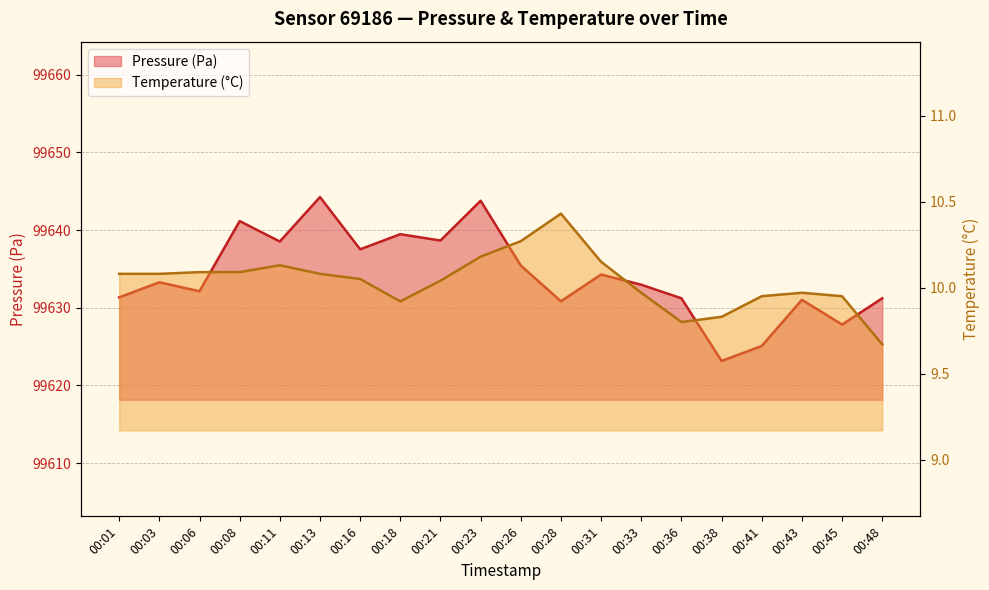

Reading left to right, list all the values displayed in this chart.

Pressure (Pa): 00:01=99631.3	00:03=99633.3	00:06=99632.1	00:08=99641.2	00:11=99638.5	00:13=99644.2	00:16=99637.5	00:18=99639.5	00:21=99638.7	00:23=99643.8	00:26=99635.4	00:28=99630.8	00:31=99634.3	00:33=99633.0	00:36=99631.2	00:38=99623.2	00:41=99625.1	00:43=99631.0	00:45=99627.8	00:48=99631.2
Temperature (°C): 00:01=10.1	00:03=10.1	00:06=10.1	00:08=10.1	00:11=10.1	00:13=10.1	00:16=10.1	00:18=9.9	00:21=10.0	00:23=10.2	00:26=10.3	00:28=10.4	00:31=10.2	00:33=10.0	00:36=9.8	00:38=9.8	00:41=9.9	00:43=10.0	00:45=9.9	00:48=9.7